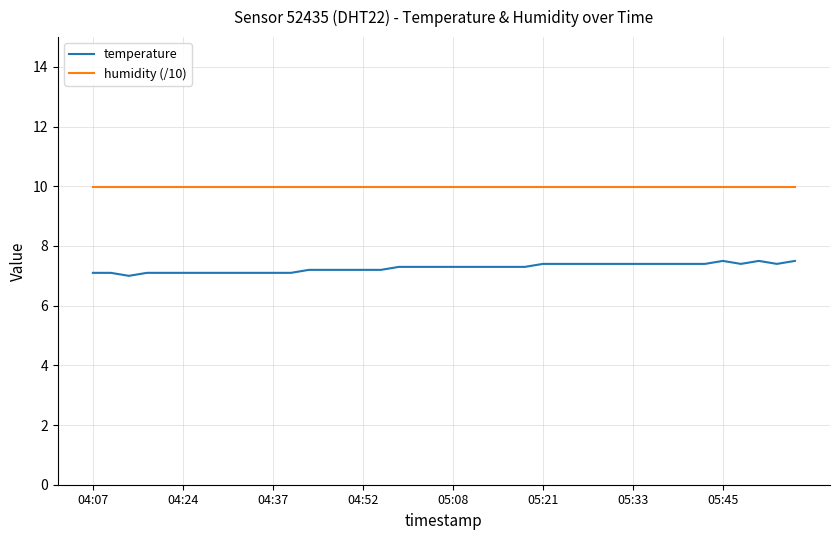

What is the difference between the maximum and minimum values in the temperature series?

0.5